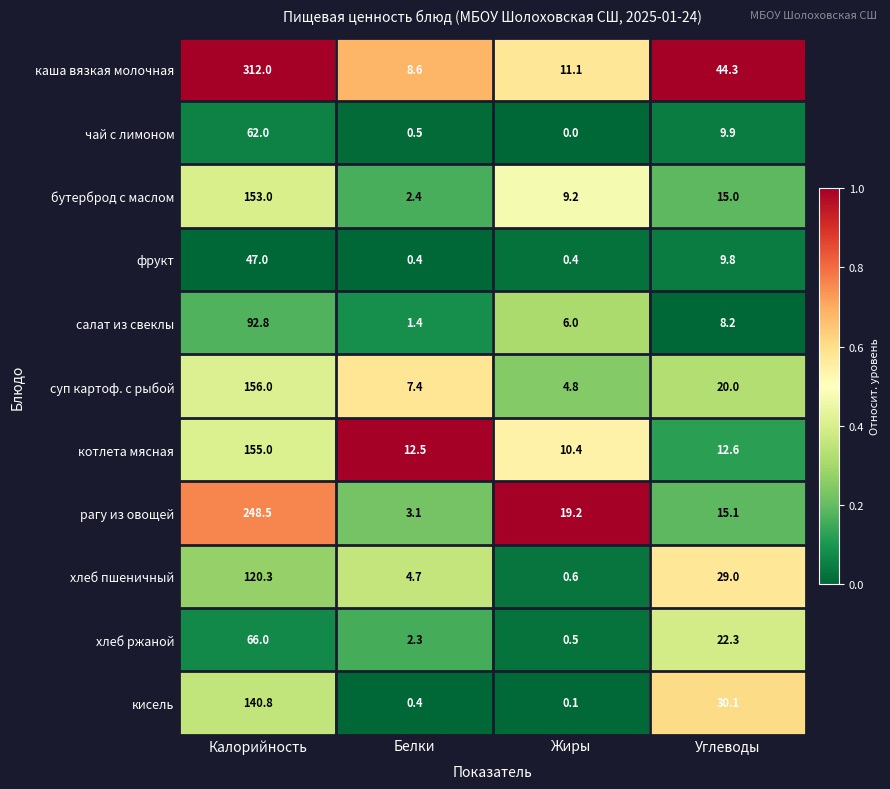

Read the котлета мясная value at Белки.

12.5